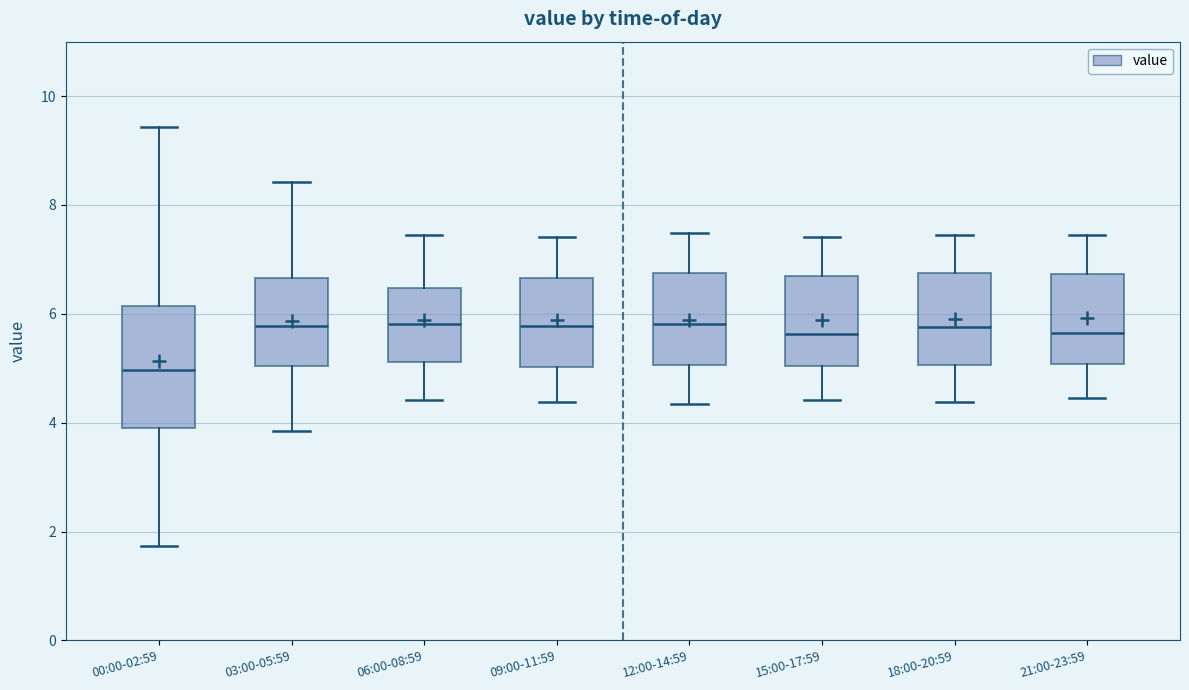

Comparing the boxes themselves (not the whiskers), which one is the tallest?

00:00-02:59